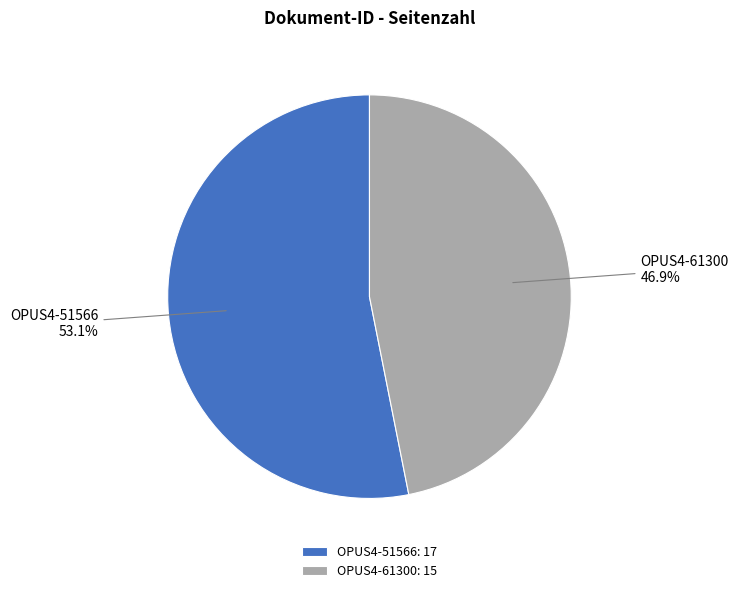

Which slice is the largest?

OPUS4-51566